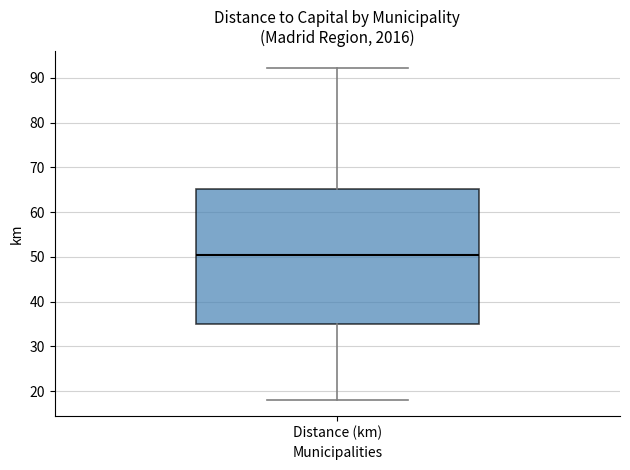

Transcribe this box plot: give where the median line is, the range the box spans, and where the two whiskers end, as read against the y-axis. The values are not printed on the chart, so give them approximately, as read against the axis.

median 50, box 35 to 65, whiskers 18 to 92